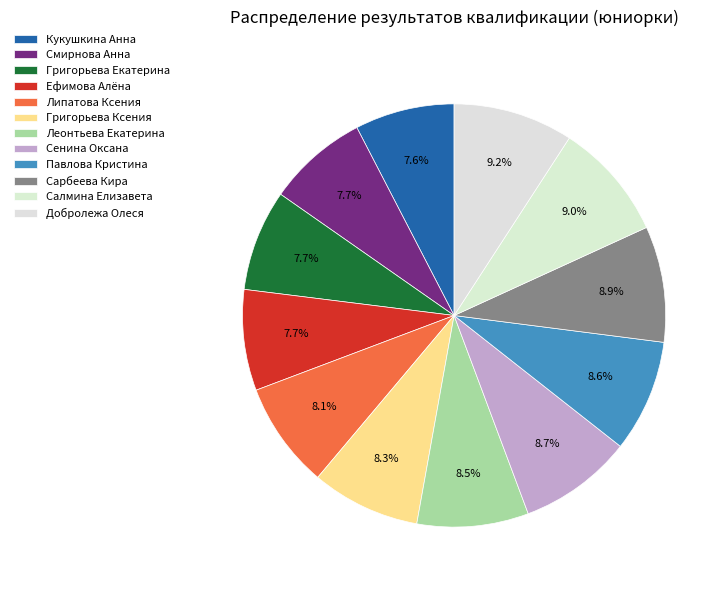

To the nearest percent, what is the average slice percentage?

8%